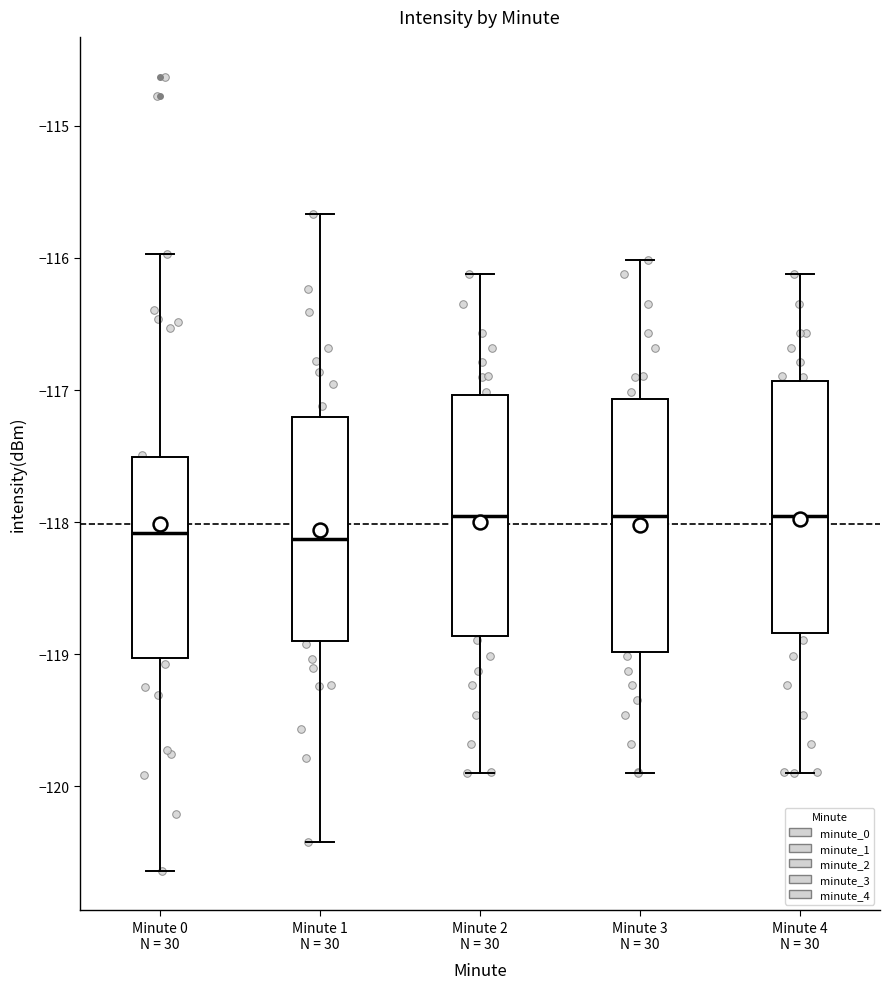

Where is the lower edge of the box for Minute 4 N = 30 on the y-axis? The values are not printed on the chart, so give them approximately, as read against the axis.

-118.8